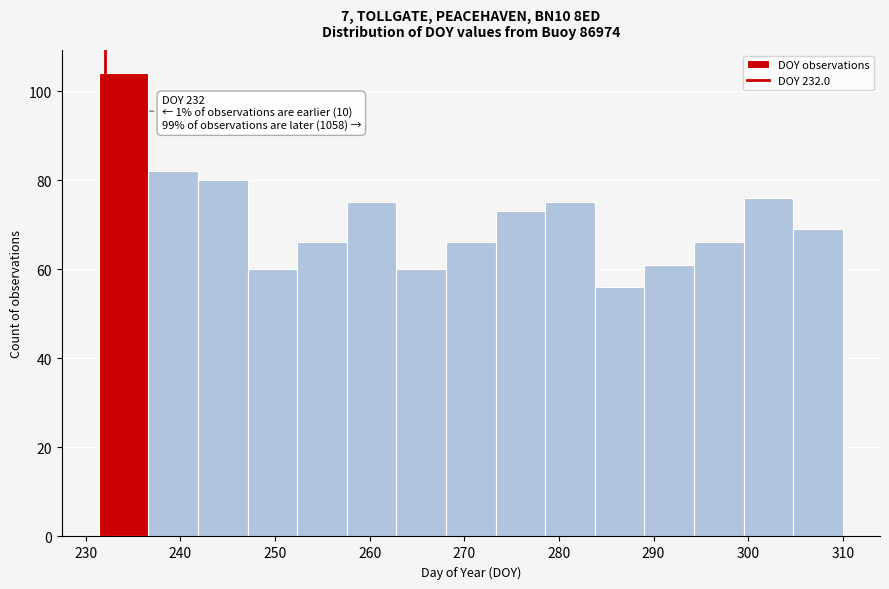

Which range on the x-axis has the tallest bar?

231 to 237